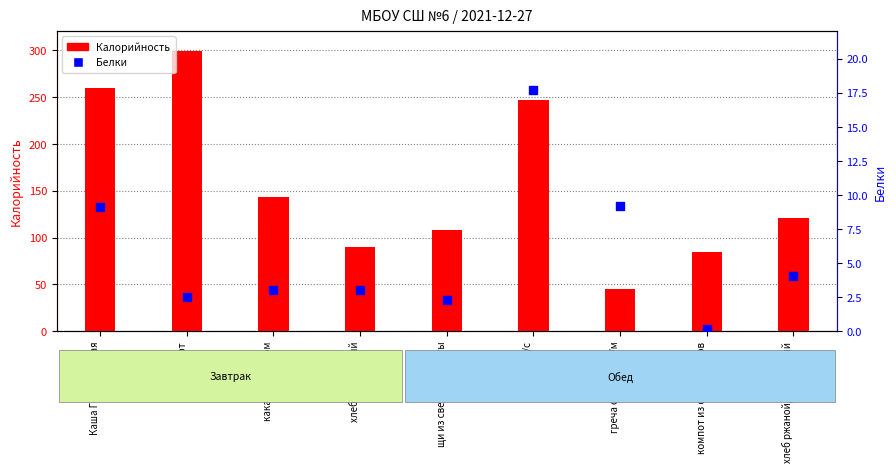

At which category is the sum across all series the highest?

йогурт